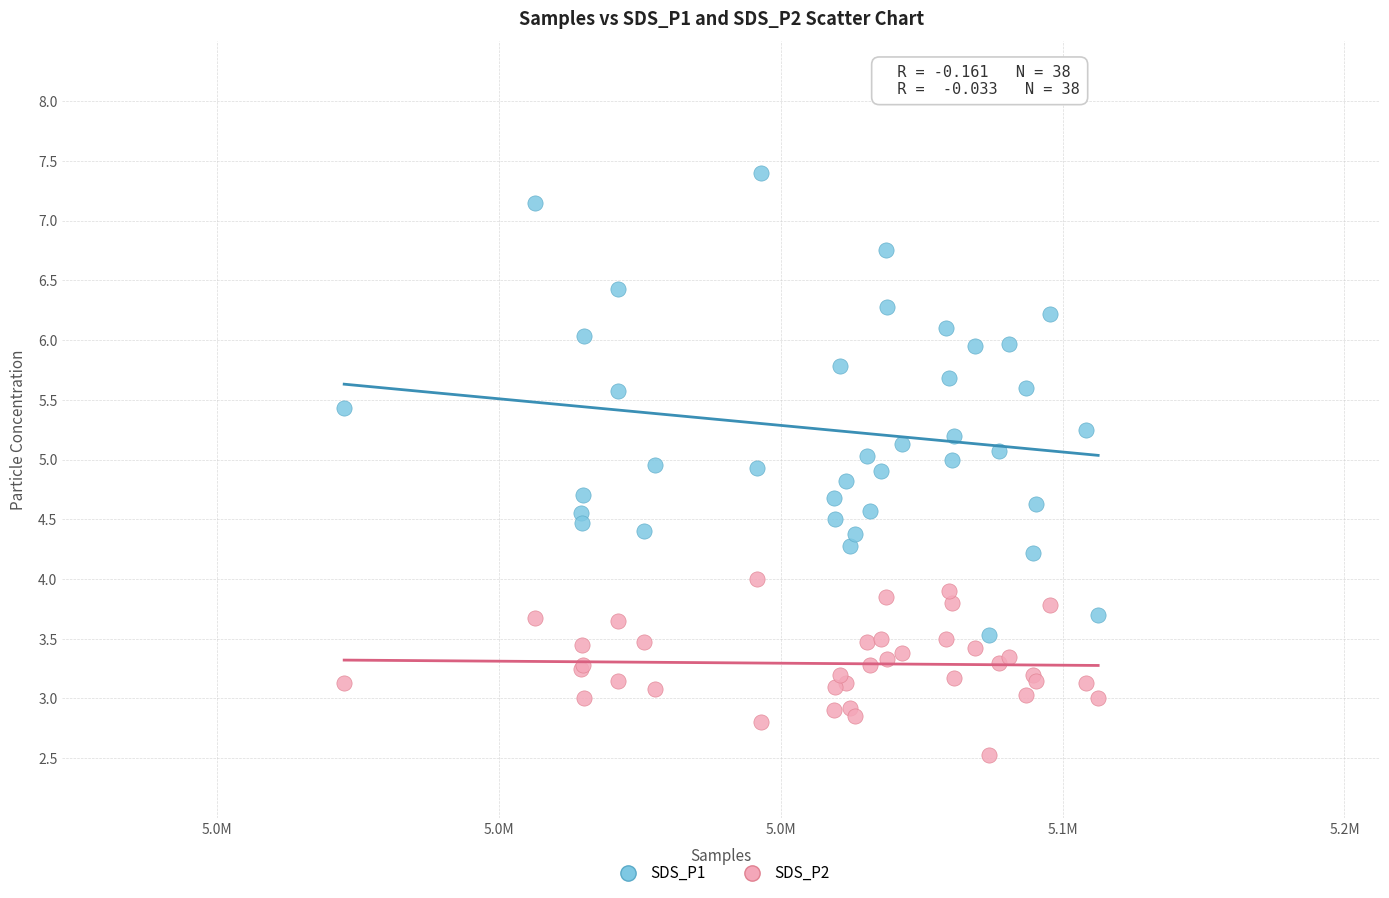

Which series contains the highest Y value?

SDS_P1